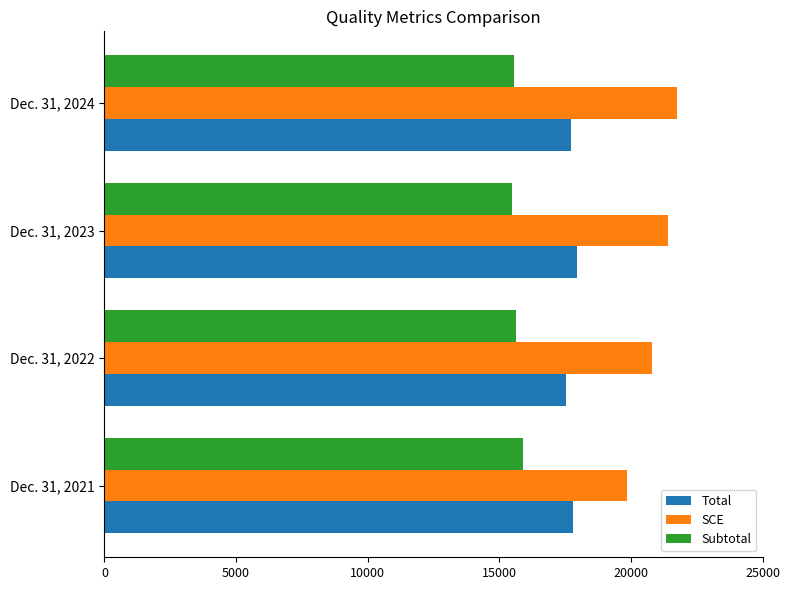

List the labels in order of SCE value, smallest first.

Dec. 31, 2021, Dec. 31, 2022, Dec. 31, 2023, Dec. 31, 2024